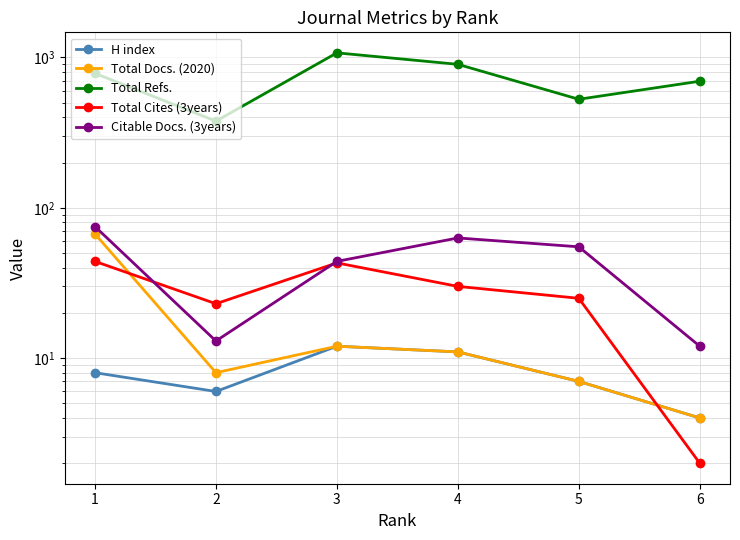

How many values in the Total Docs. (2020) series are below 11?

3